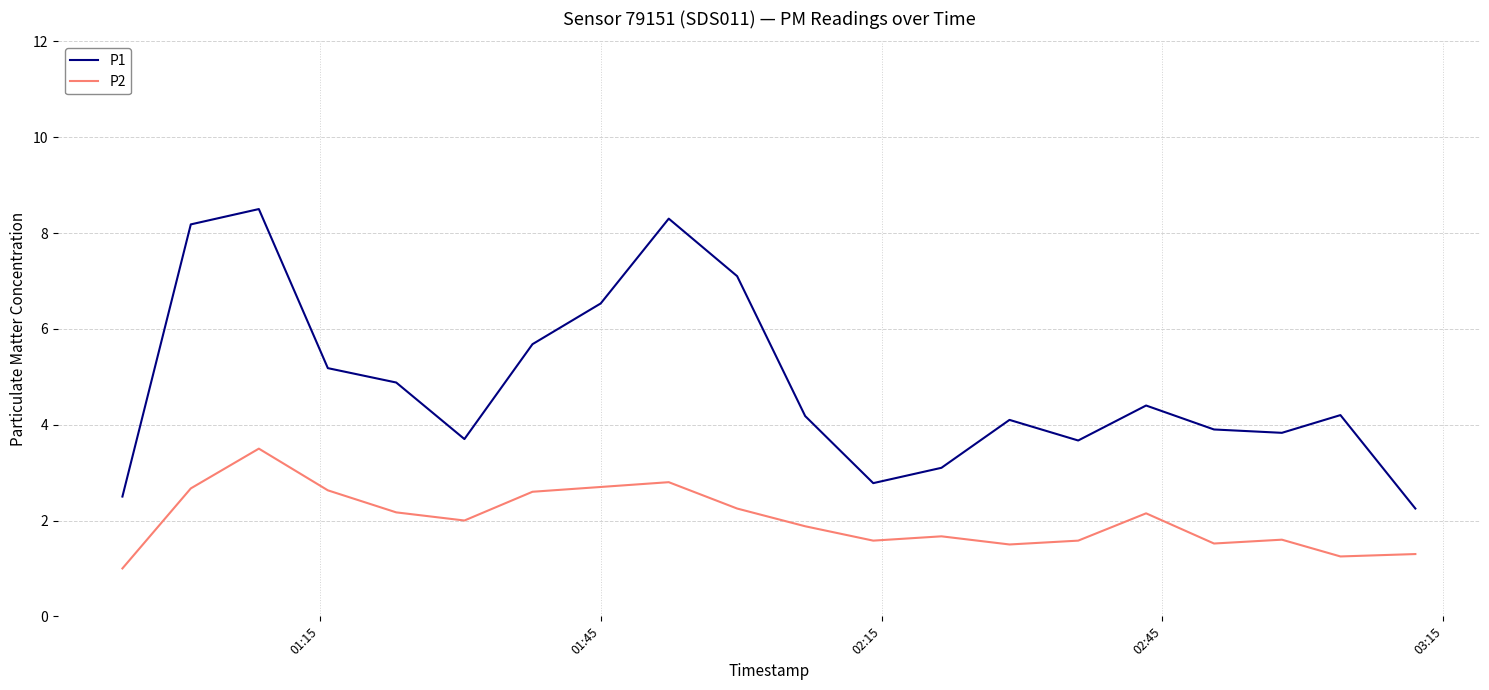

Does the chart display data point markers on the line(s)?

No